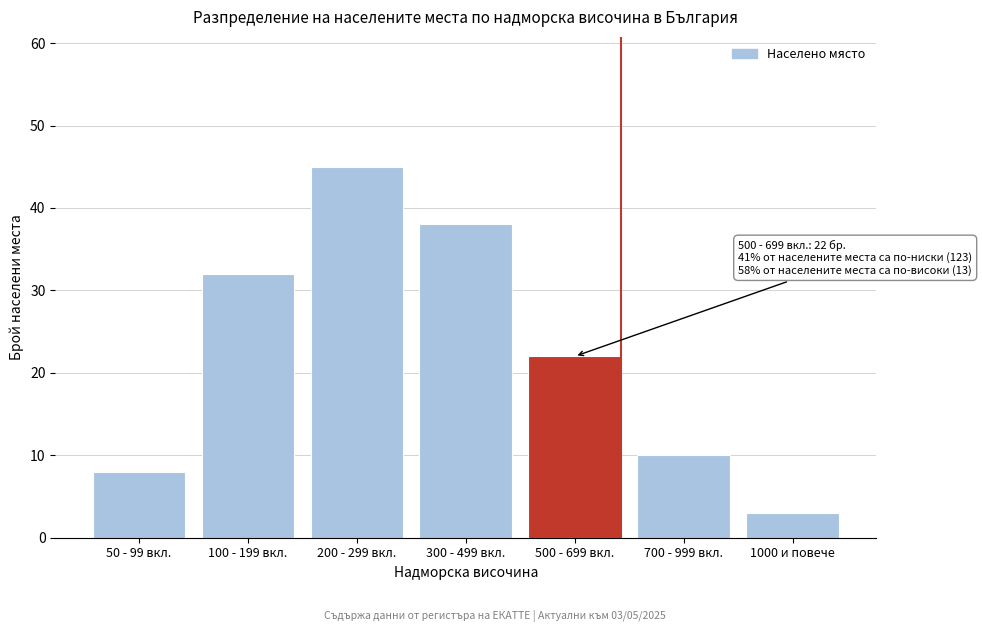

Reading left to right, what are all the values shown in this chart?

8	32	45	38	22	10	3